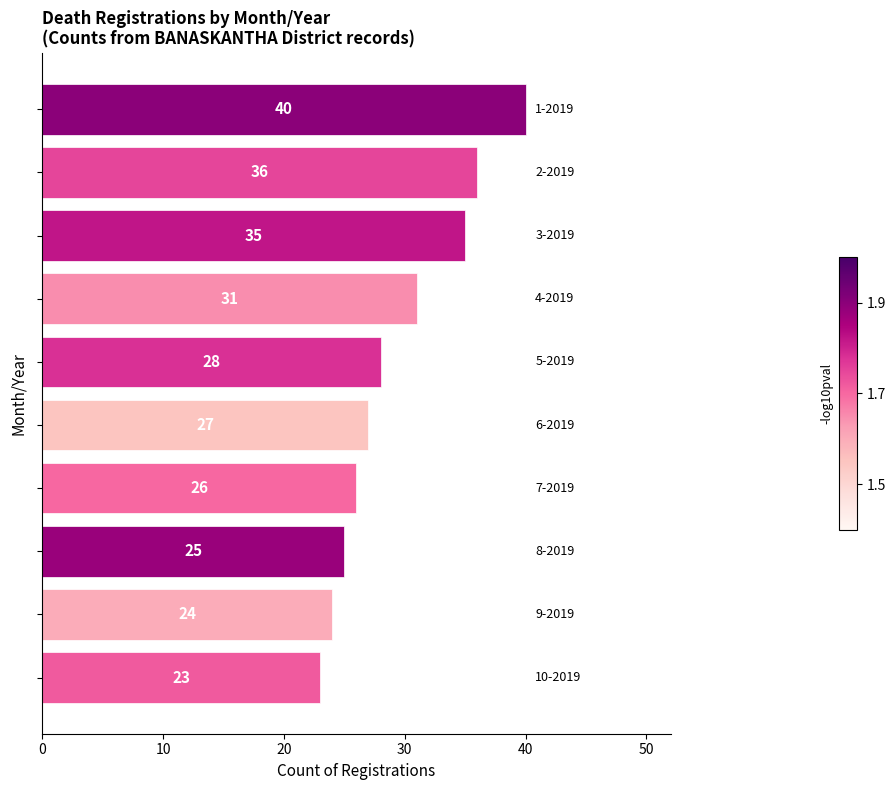

What is the greatest value displayed?

40